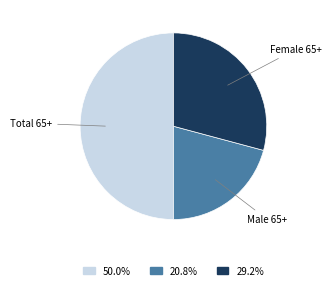

To the nearest percent, what is the difference between the largest and smallest slice percentages?

29%